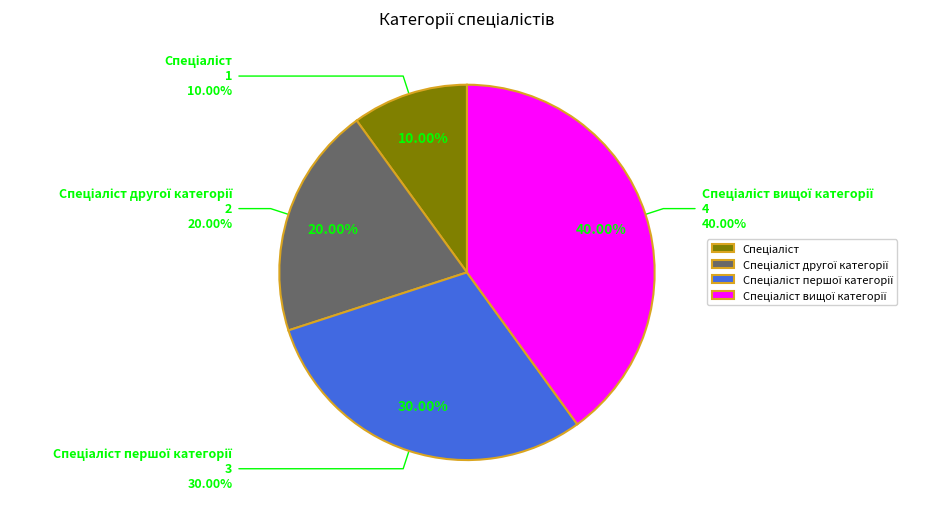

Approximately how many times larger is the value at Спеціаліст вищої категорії compared to Спеціаліст першої категорії?

1.3